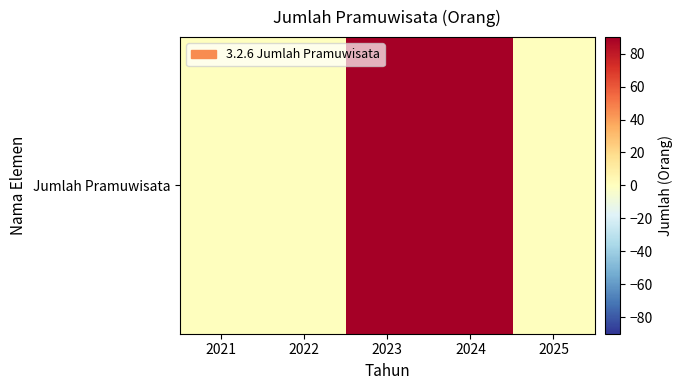

What is the difference between the second highest and minimum values?

90